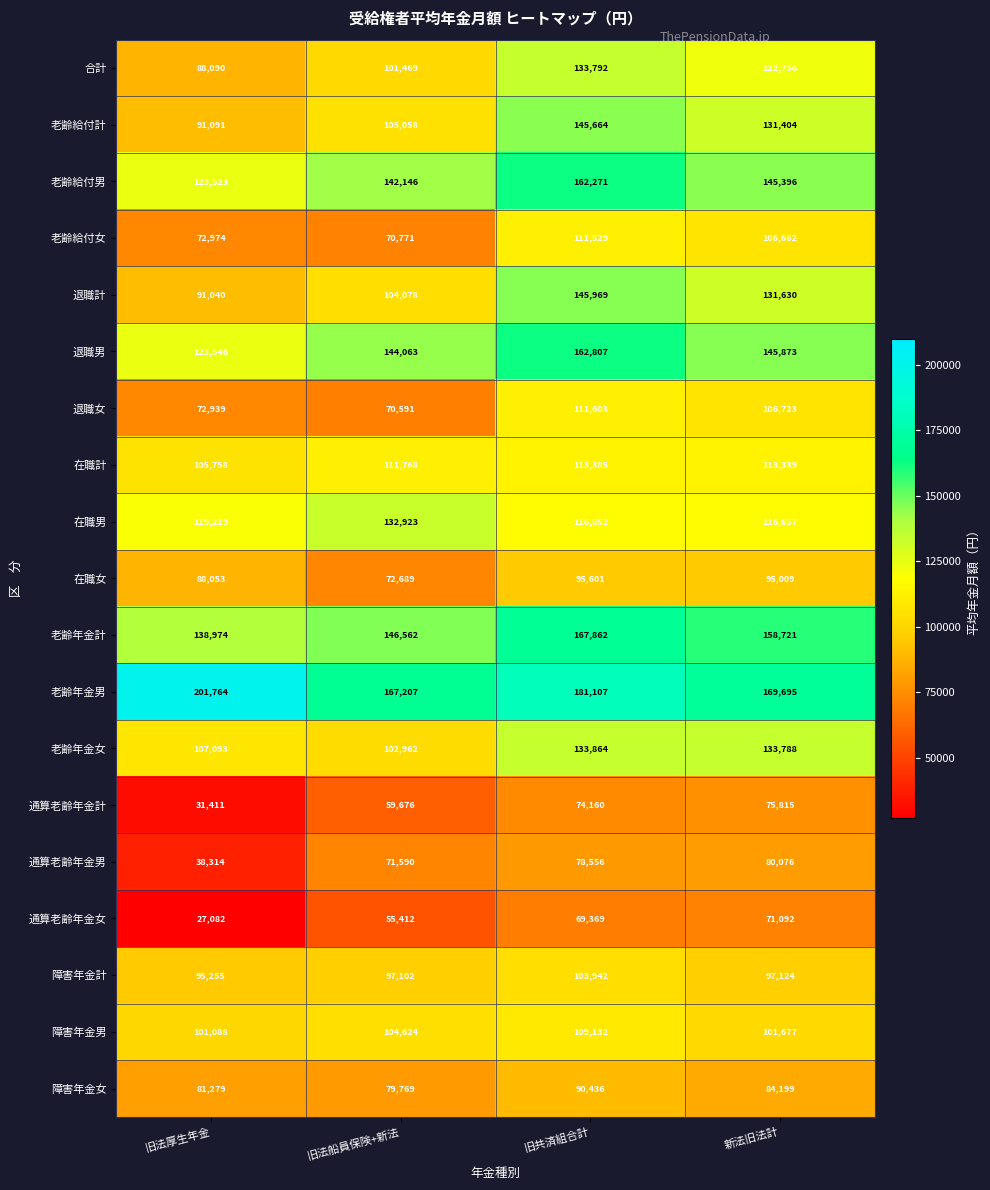

Is the value of 在職女 at 新法旧法計 greater than the value of 通算老齢年金女 at 旧共済組合計?

Yes